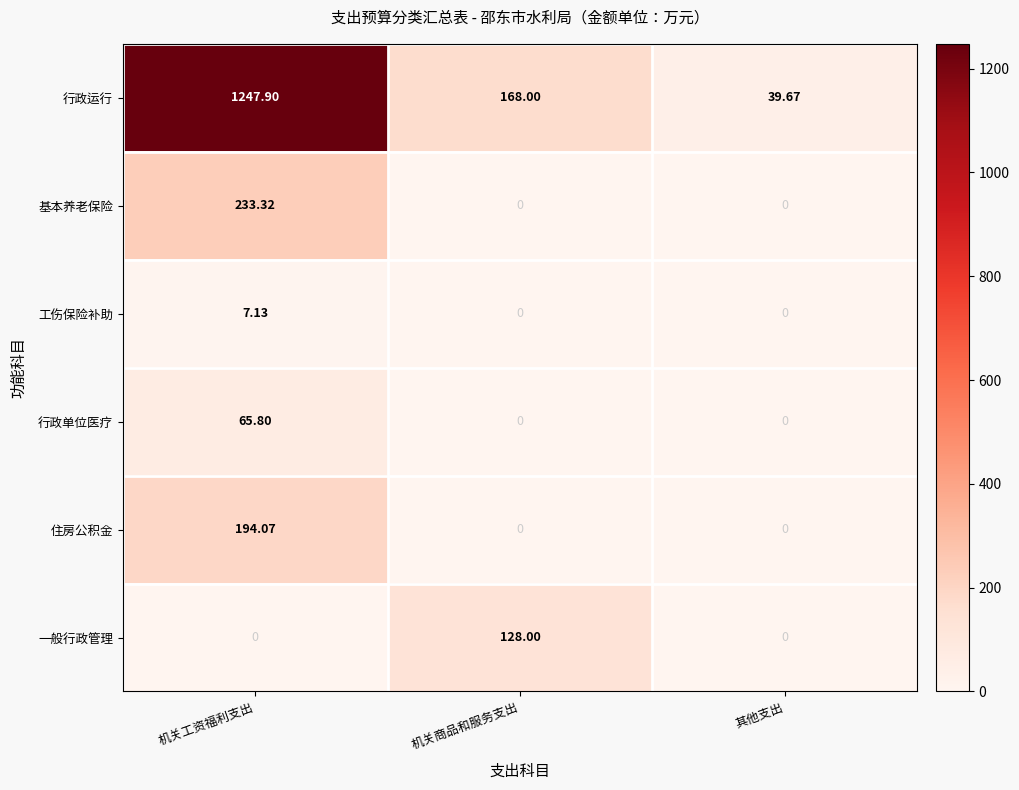

Which series has the widest spread of values?

行政运行